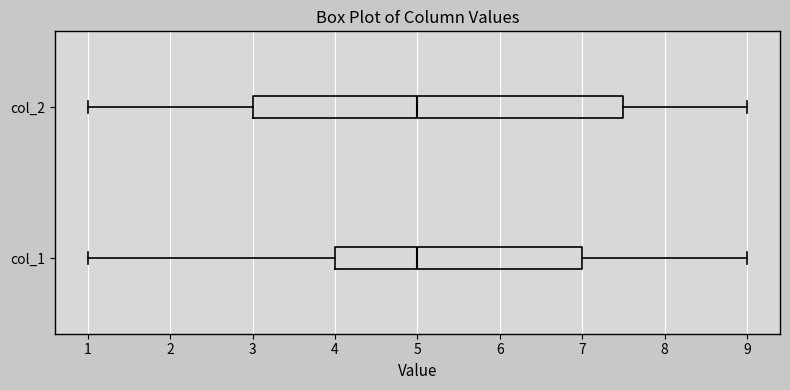

Reading bottom to top, read every box against the x-axis: the position of its median line, the range the box covers, and the ends of its whiskers. The values are not printed on the chart, so give them approximately, as read against the axis.

col_1: median 5.0, box 4.0 to 7.0, whiskers 1.0 to 9.0
col_2: median 5.0, box 3.0 to 7.5, whiskers 1.0 to 9.0